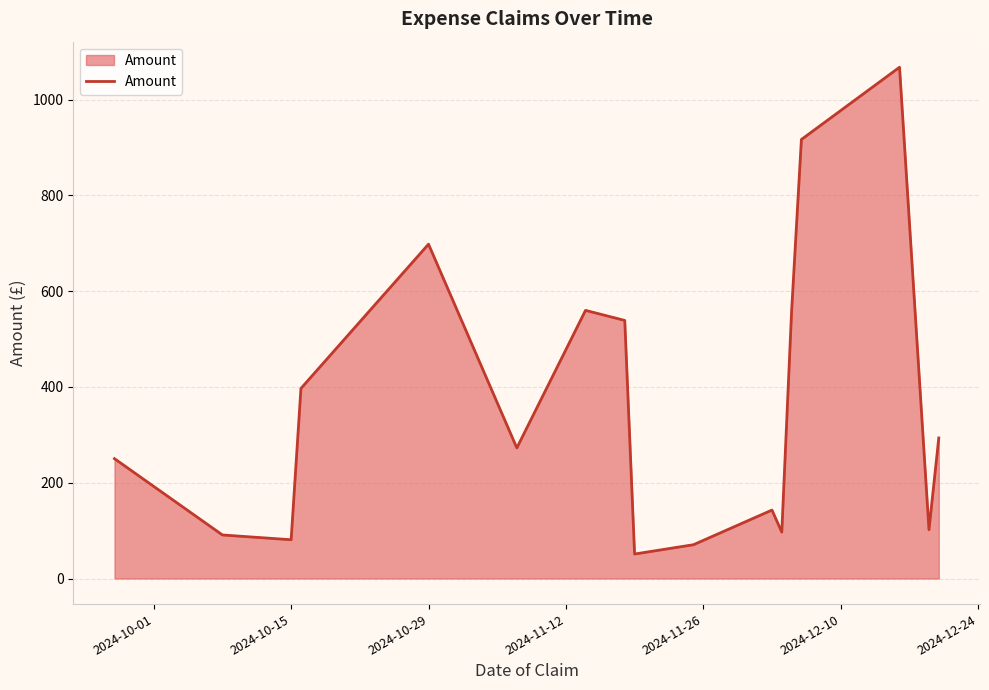

What is the maximum value shown in the chart?

1067.8